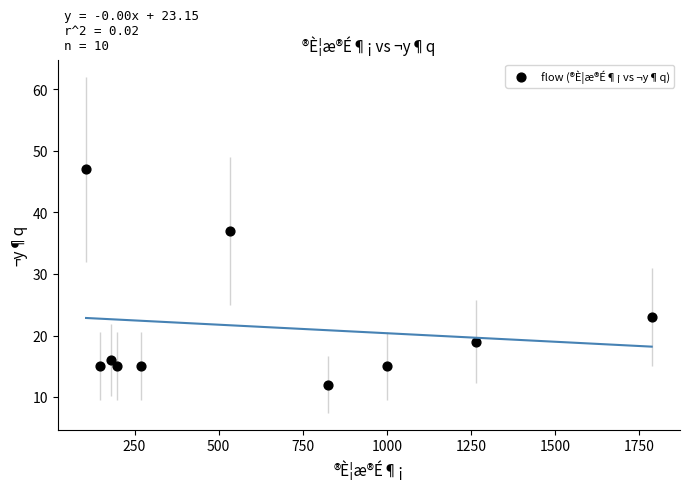

What is the range of X values (max minus min)?

1681